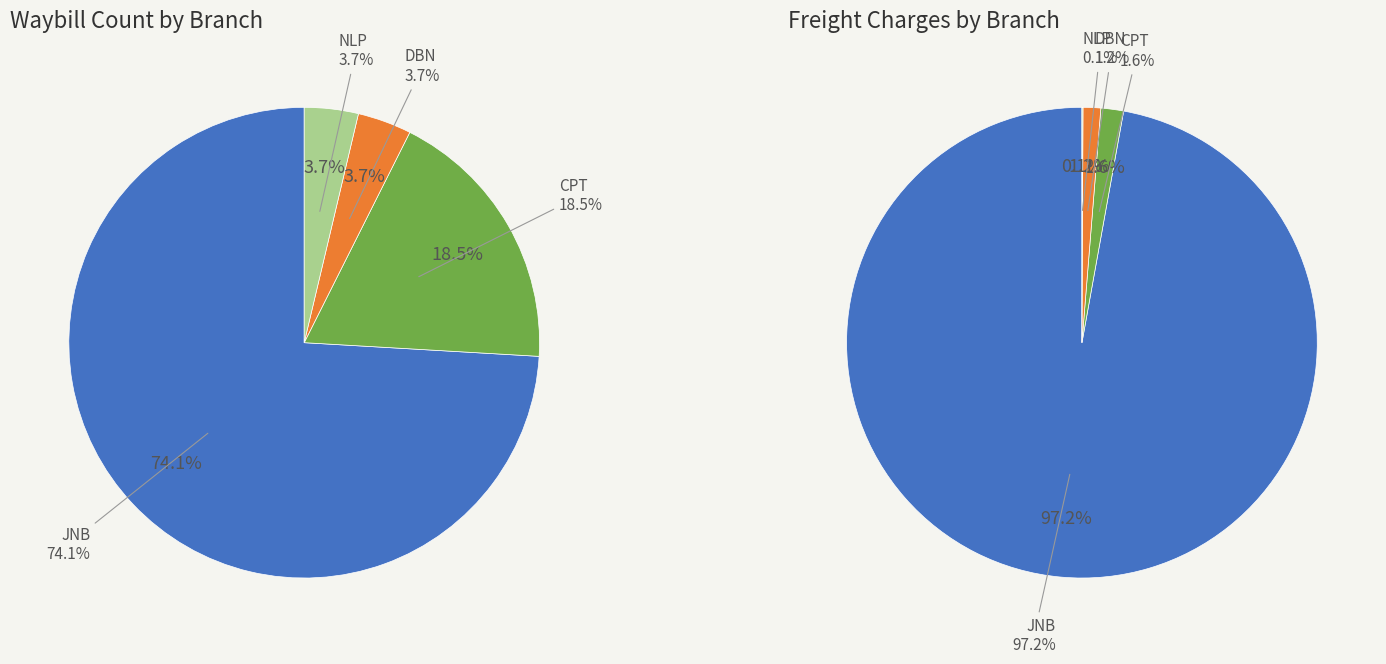

Approximately how many times larger is the value at CPT compared to DBN?

5.0